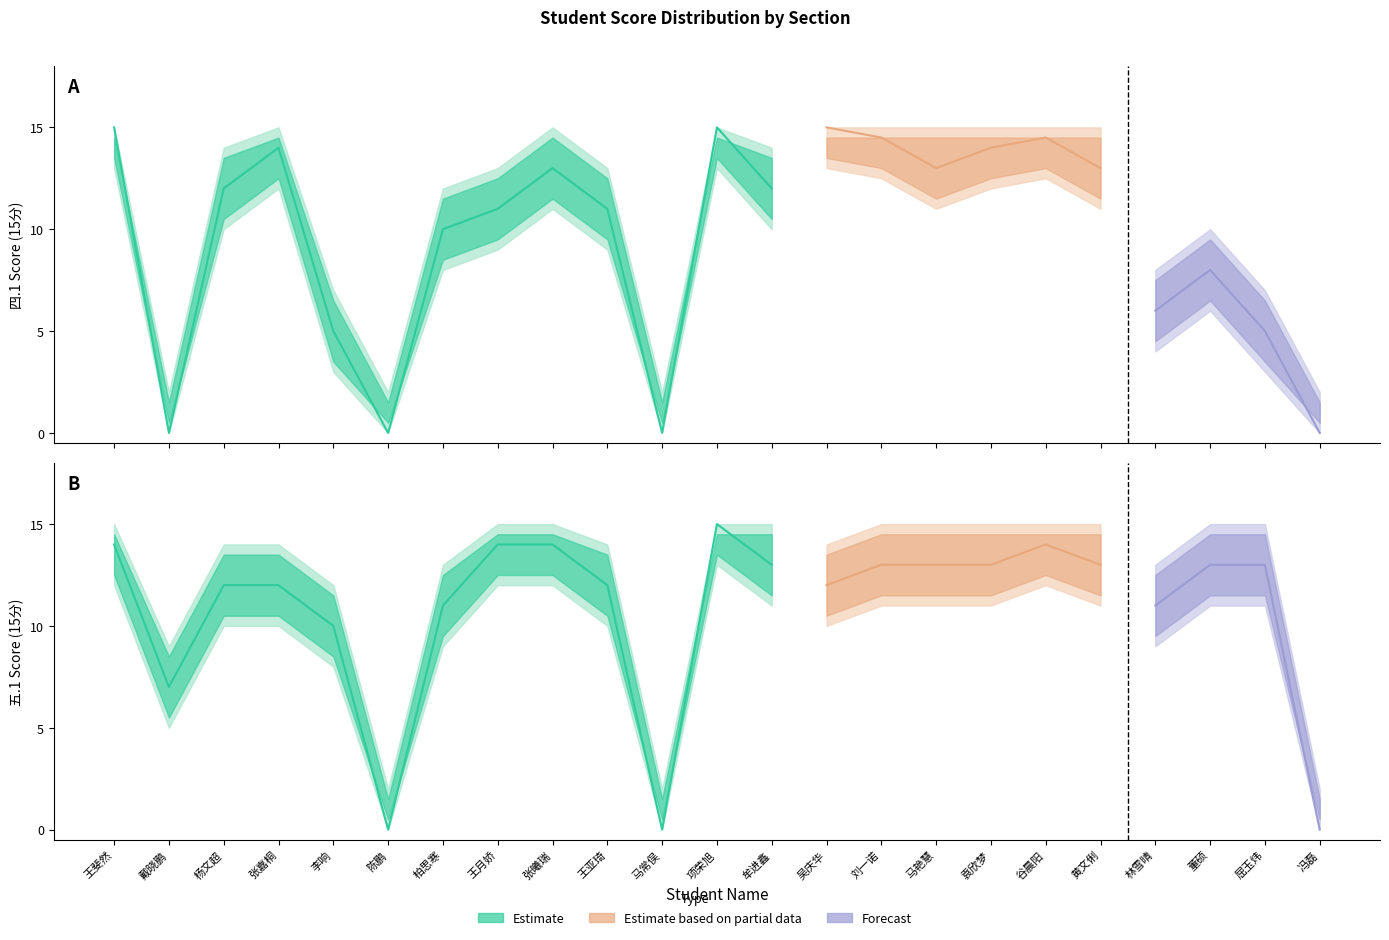

At which label does 五.1(15分) reach its peak?

项荣旭